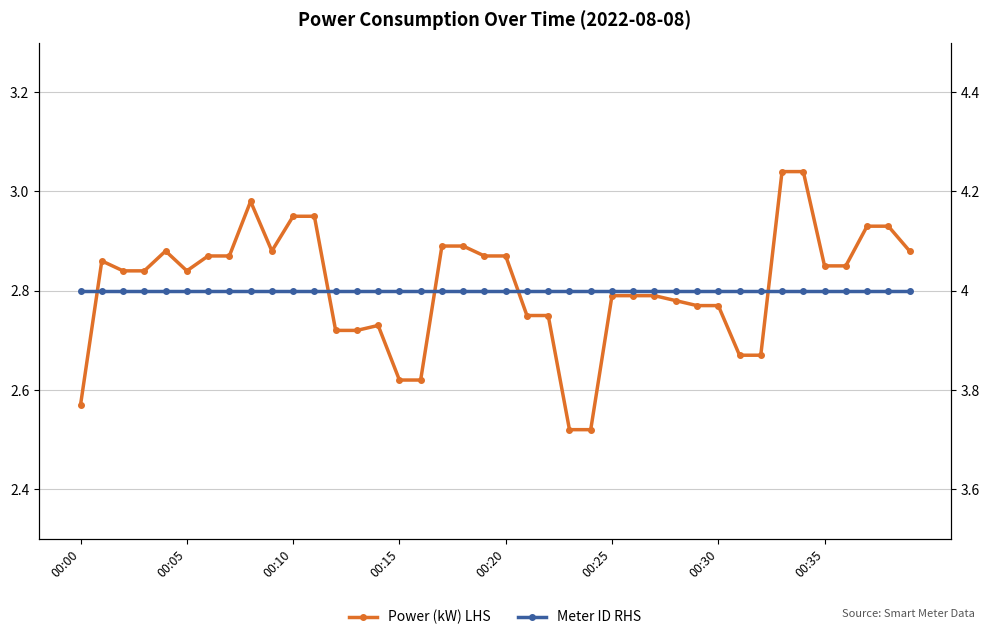

What is the difference between the Power (kW) LHS values at 26 and 12?

0.1